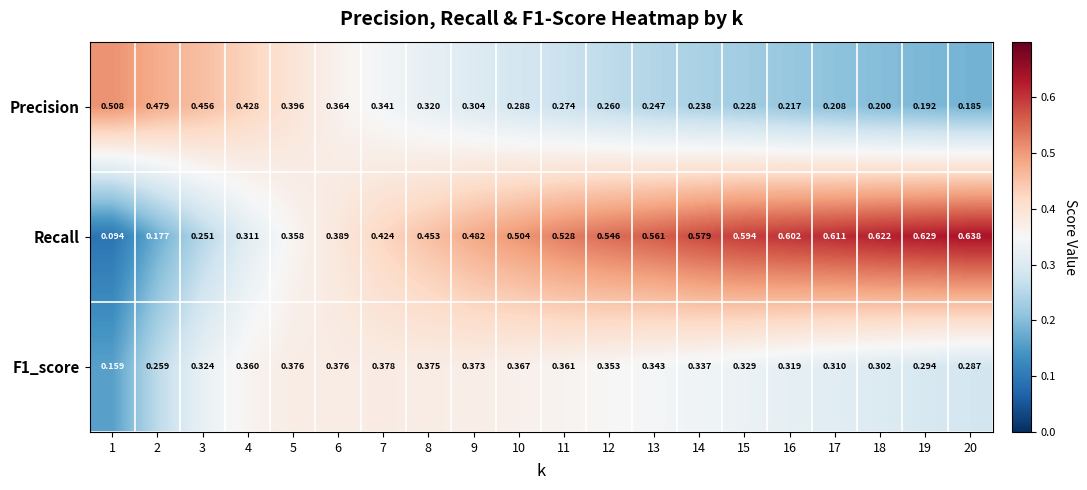

Which series has the widest spread of values?

Recall